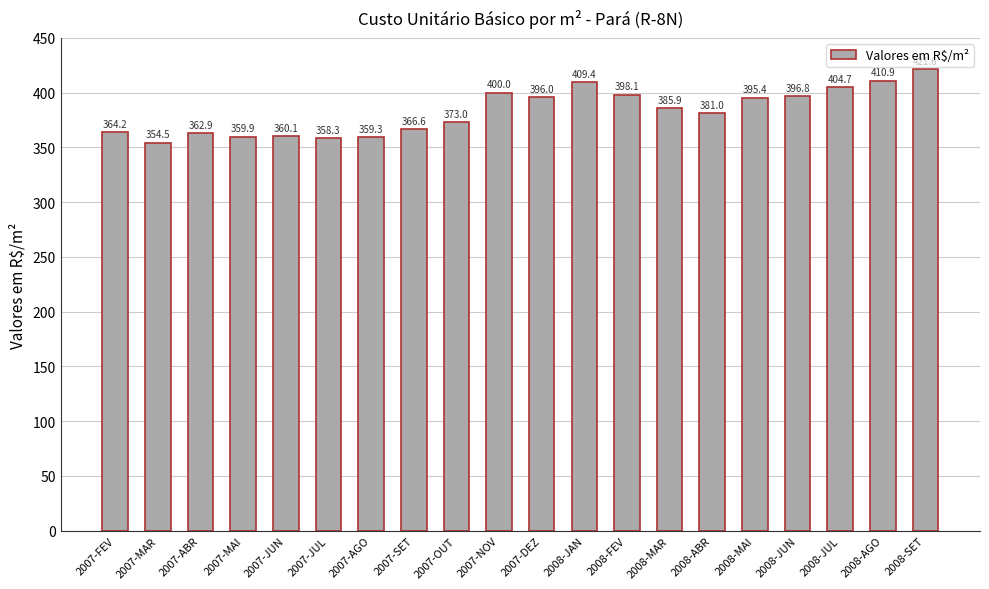

Rank the categories by value from lowest to highest.

2007-MAR, 2007-JUL, 2007-AGO, 2007-MAI, 2007-JUN, 2007-ABR, 2007-FEV, 2007-SET, 2007-OUT, 2008-ABR, 2008-MAR, 2008-MAI, 2007-DEZ, 2008-JUN, 2008-FEV, 2007-NOV, 2008-JUL, 2008-JAN, 2008-AGO, 2008-SET